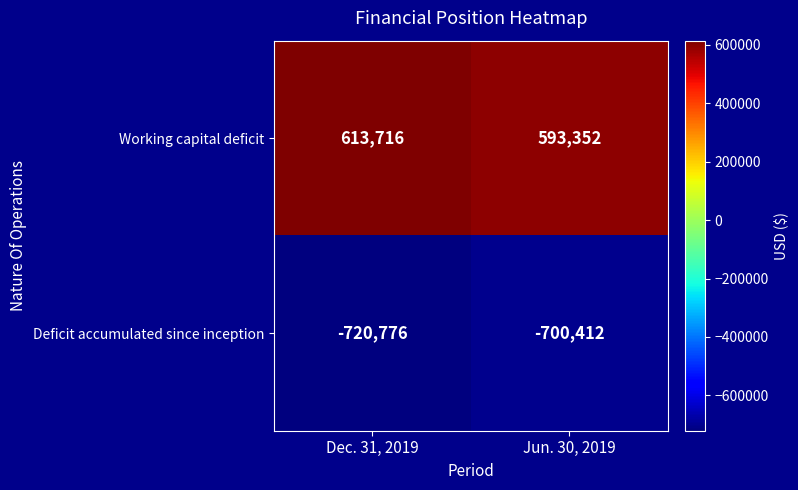

What value does the Deficit accumulated since inception series have at Jun. 30, 2019, to the nearest 100?

-700400